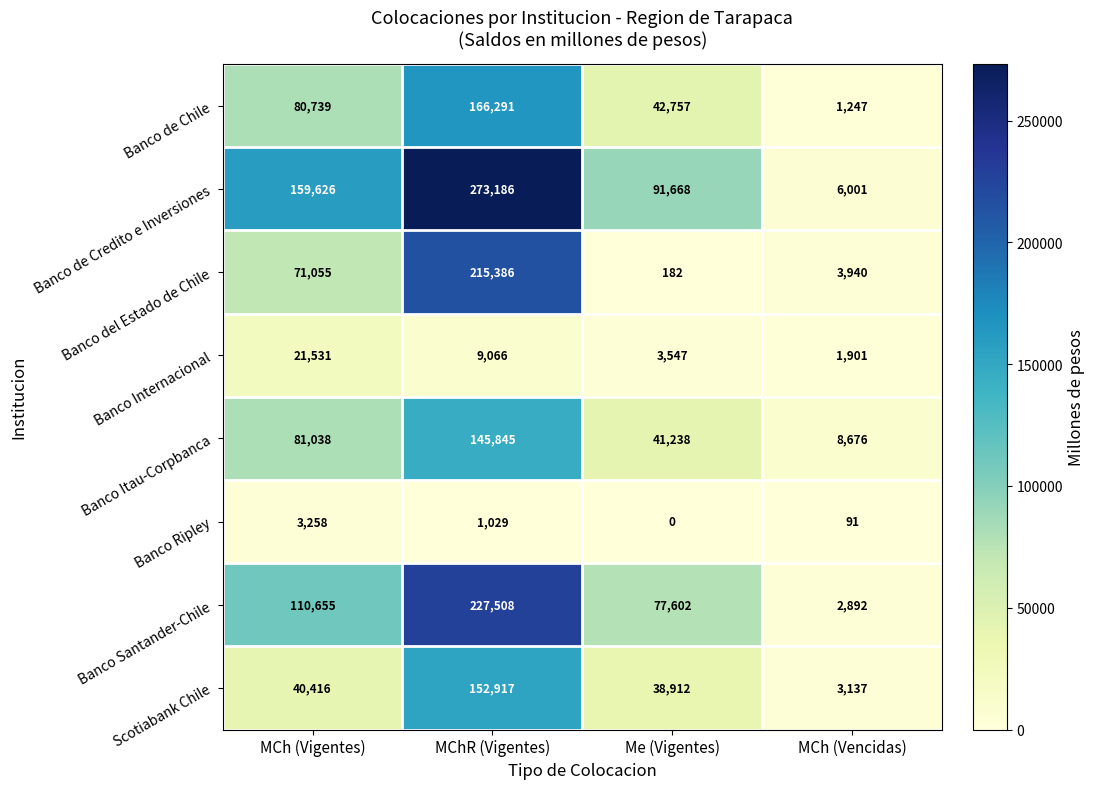

What is the total value across all series at MCh (Vencidas)?

27885